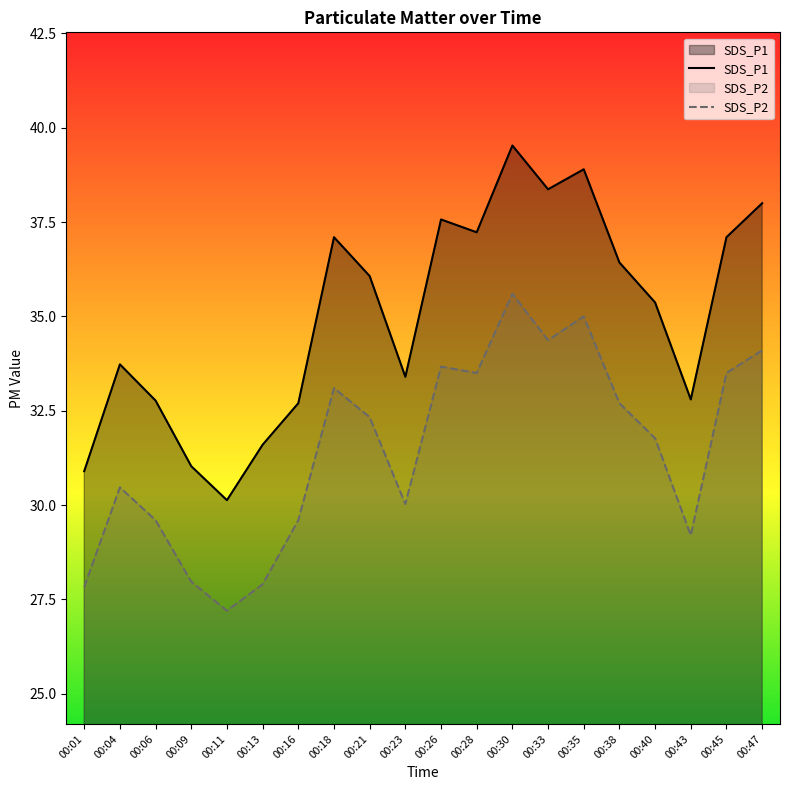

What is the total value across all series at 00:28?

70.7